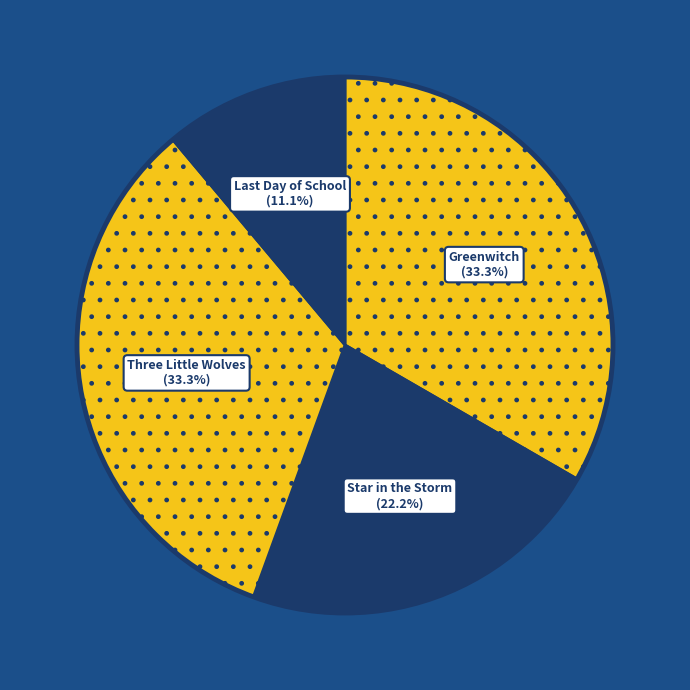

What is the smallest slice in the pie chart?

Last Day of School (21825152)